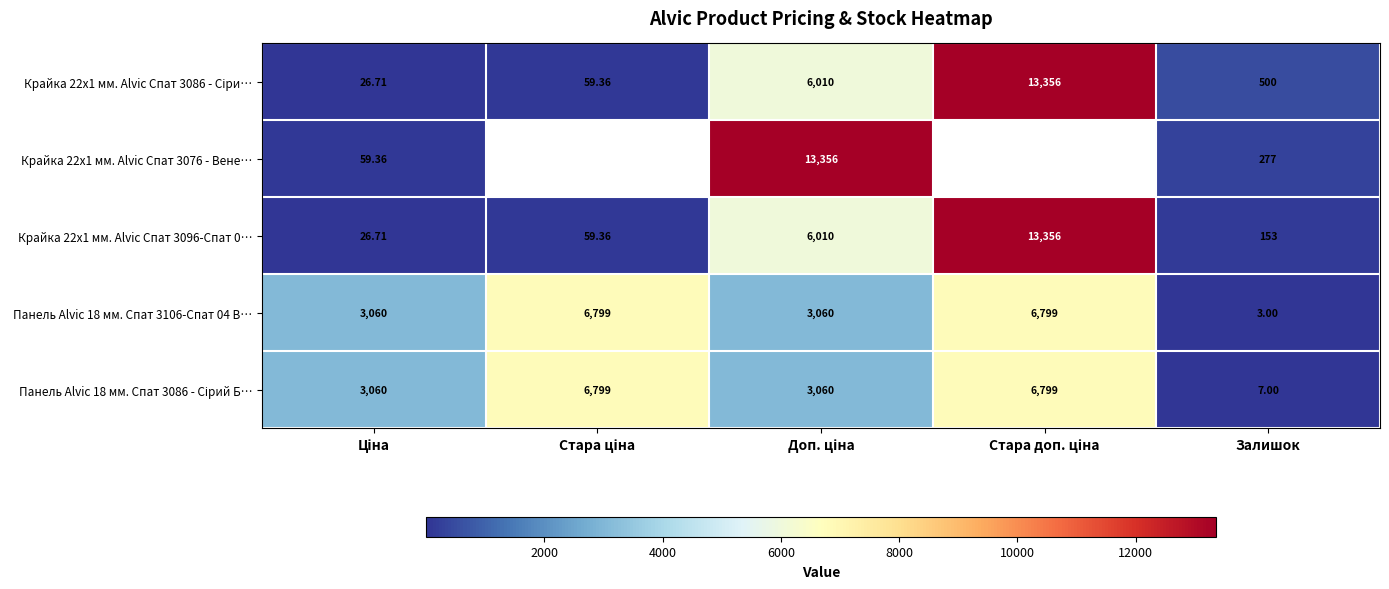

The value of Крайка 22x1 мм. Alvic Спат 3096-Спат 0… at Залишок is 232.5. True or false?

False